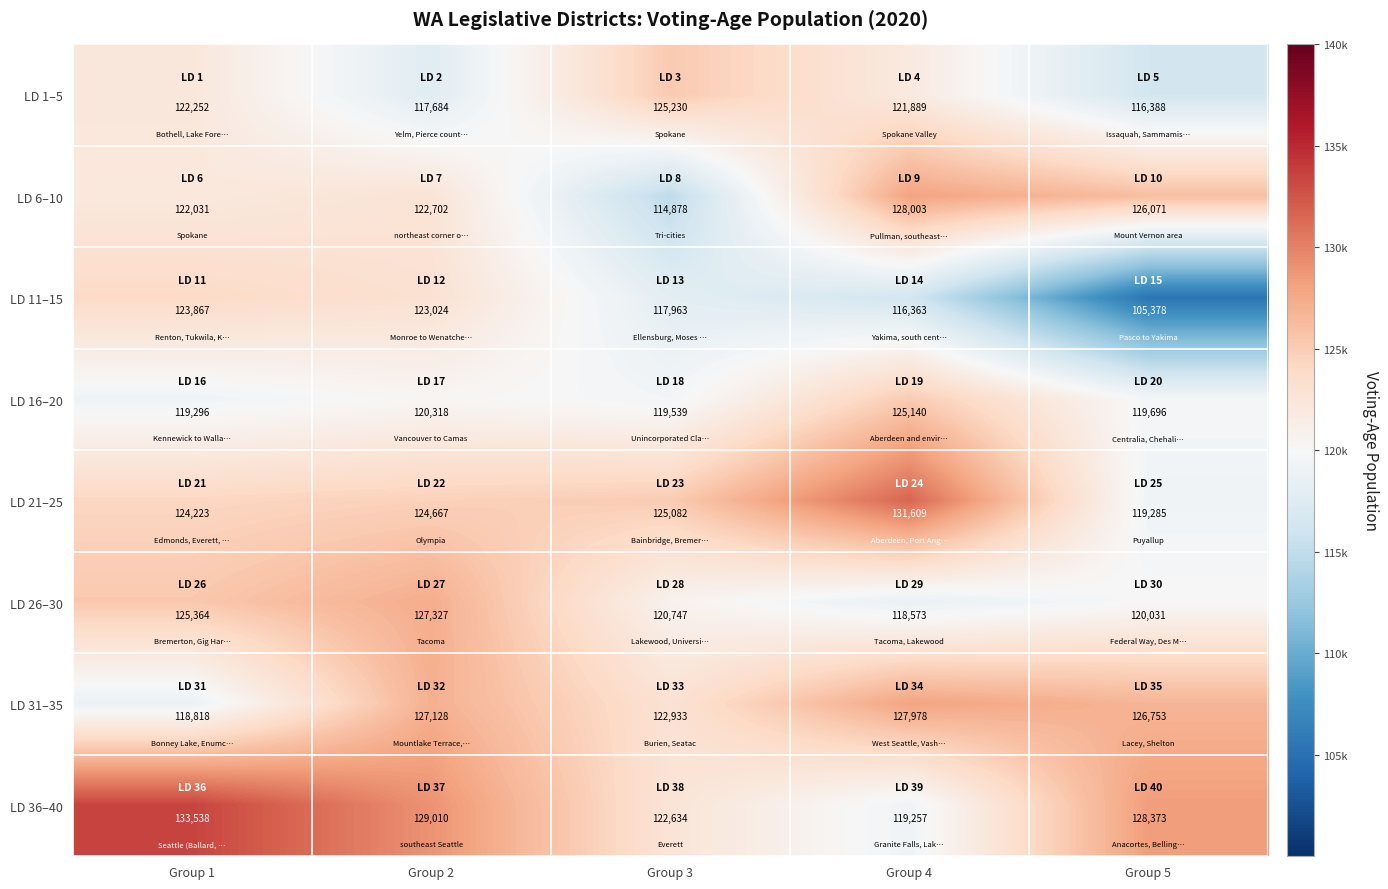

What is the difference between the maximum and minimum values in the LD 26–30 series?

8754